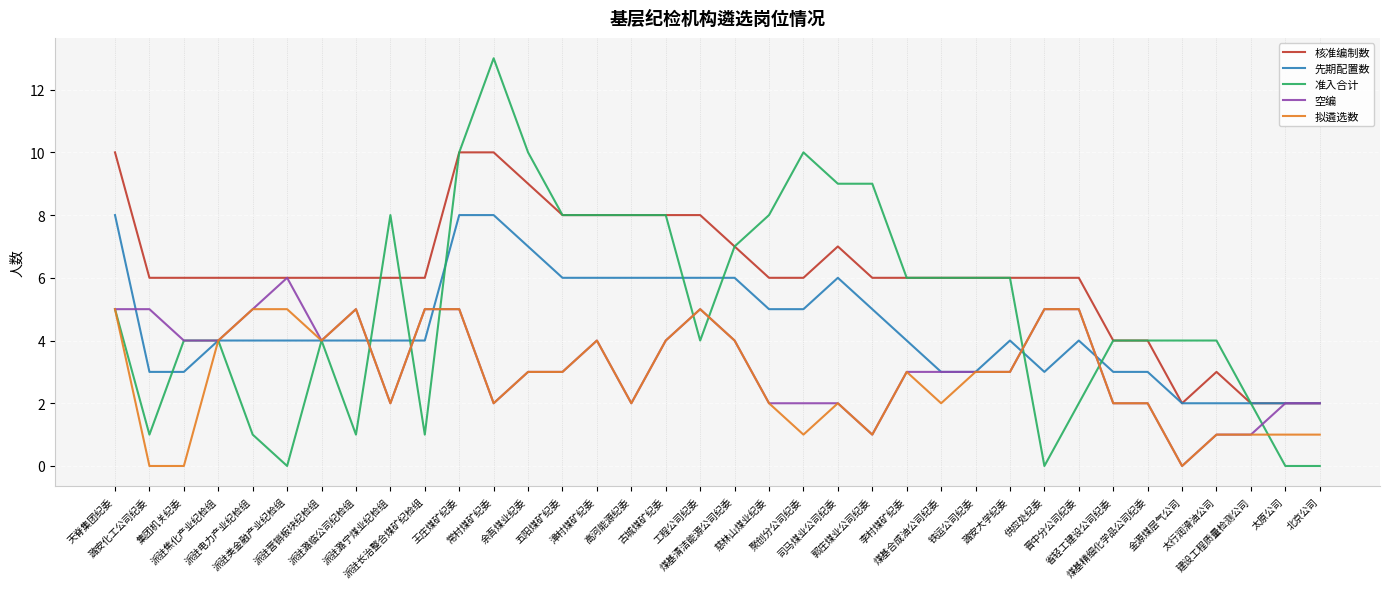

Between which two adjacent categories do 核准编制数 and 准入合计 first intersect?

派驻潞临公司纪检组 and 派驻潞宁煤业纪检组